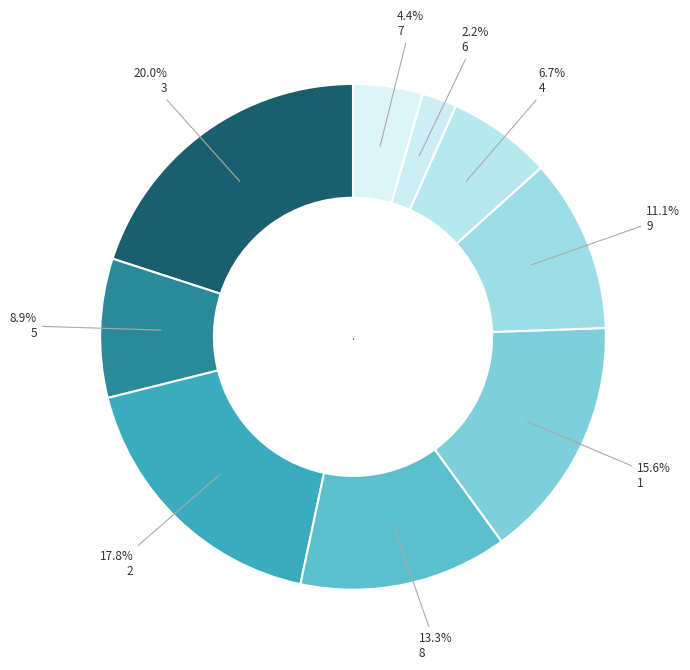

Rank the categories by value from lowest to highest.

6, 7, 4, 5, 9, 8, 1, 2, 3